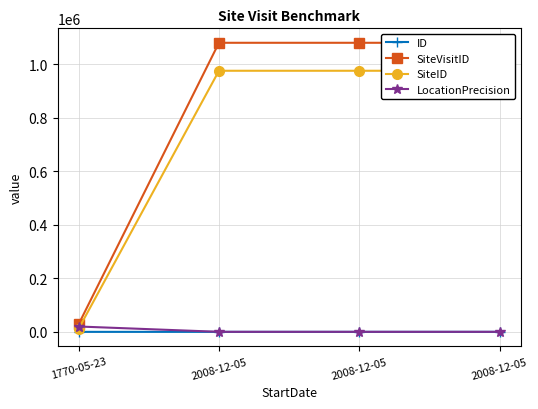

The SiteID series shows 1671367 at 2008-12-05. True or false?

False